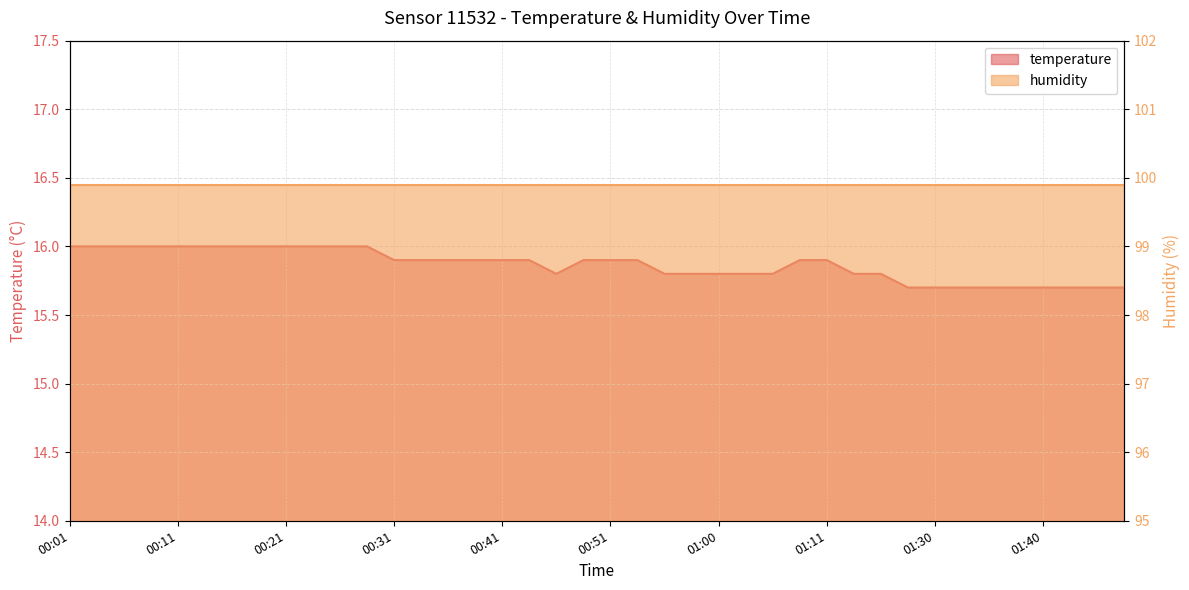

What is the maximum value shown in the chart?

16.0